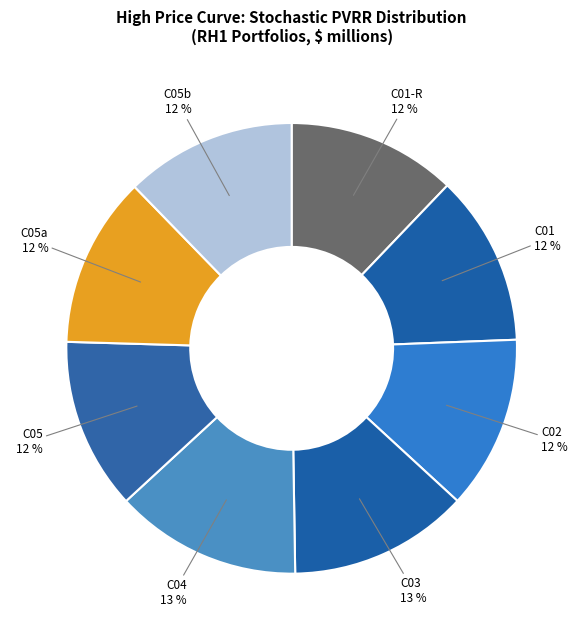

To the nearest percent, what is the average slice percentage?

12%